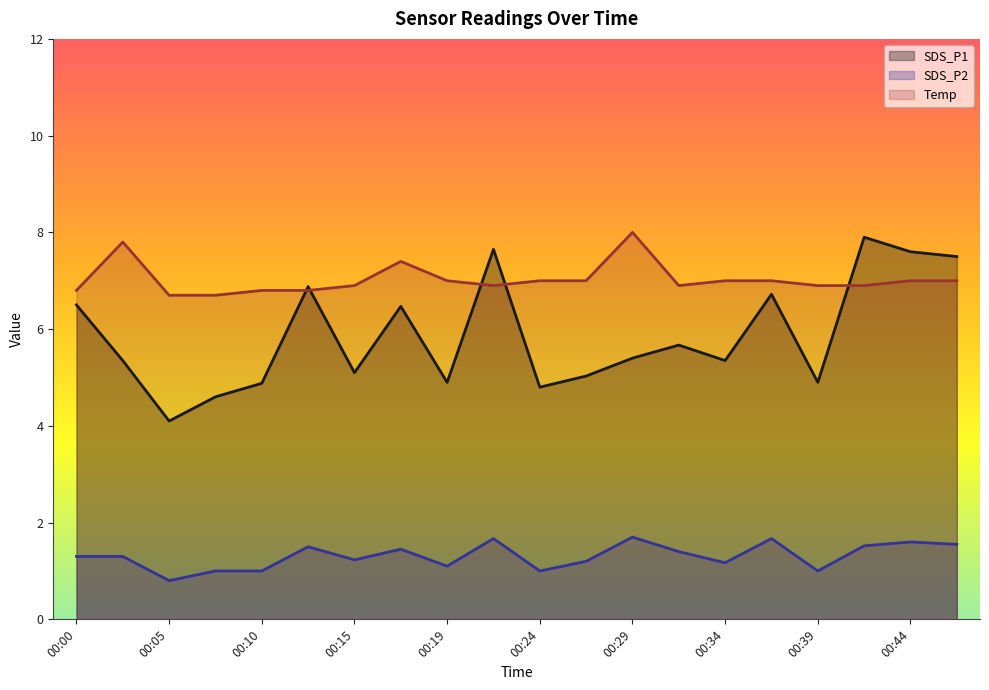

The SDS_P2 series shows 0.4 at 00:24. True or false?

False